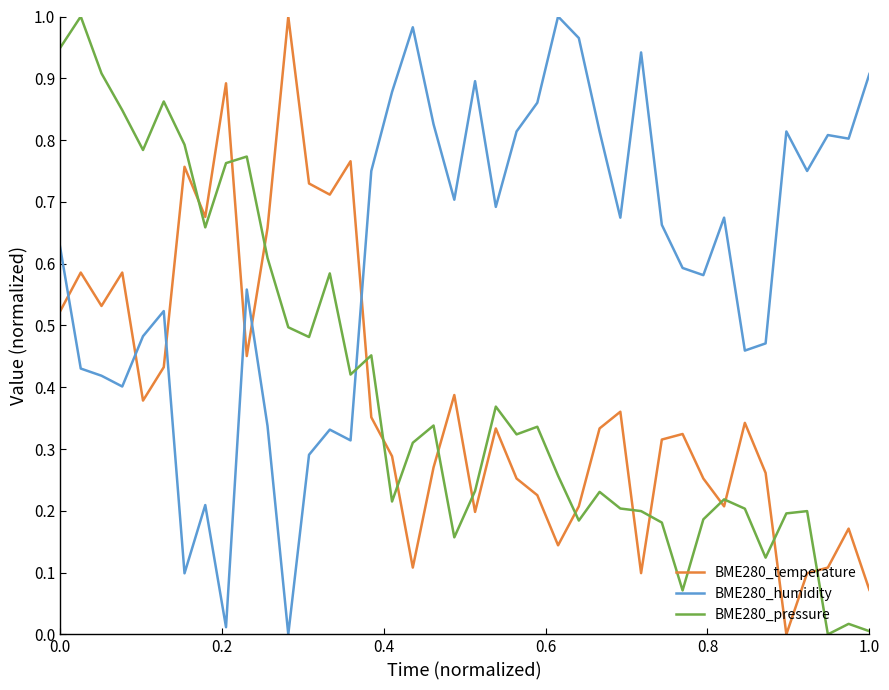

What are all the series names shown in the legend?

BME280_temperature, BME280_humidity, BME280_pressure